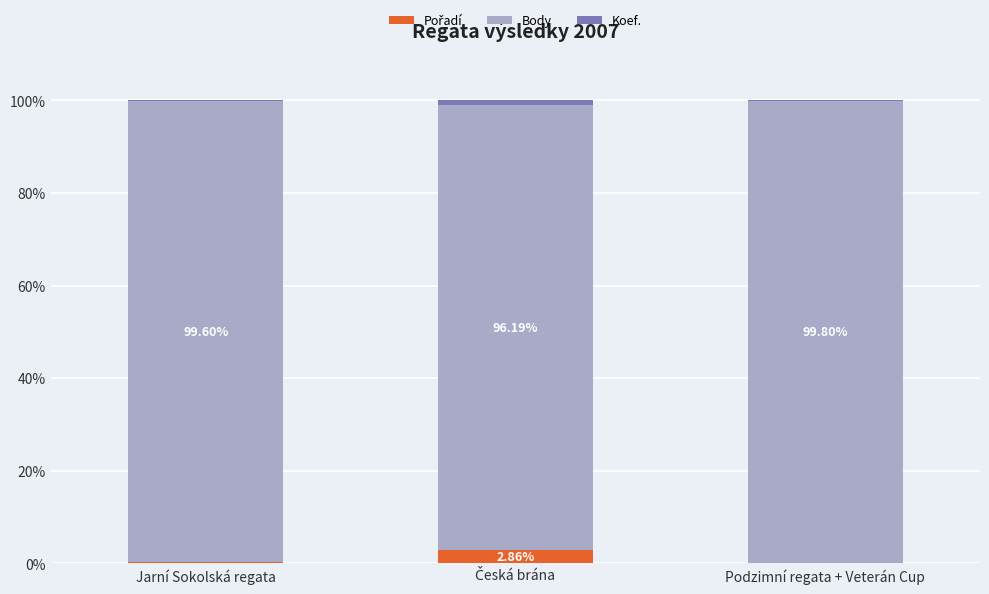

How many categories are shown in the chart?

3